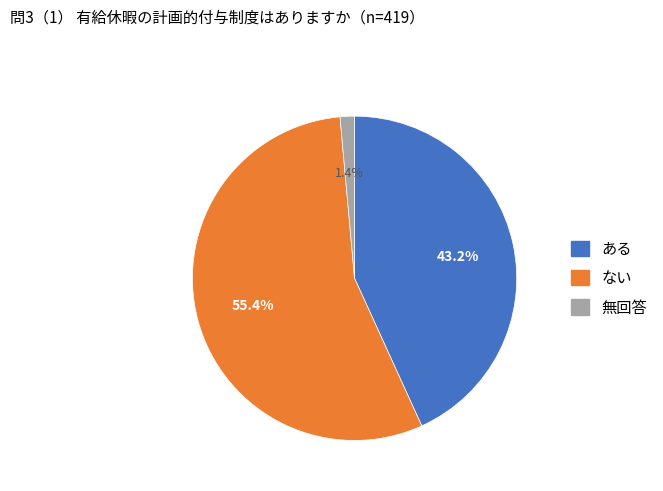

Between 無回答 and ない, which is larger?

ない